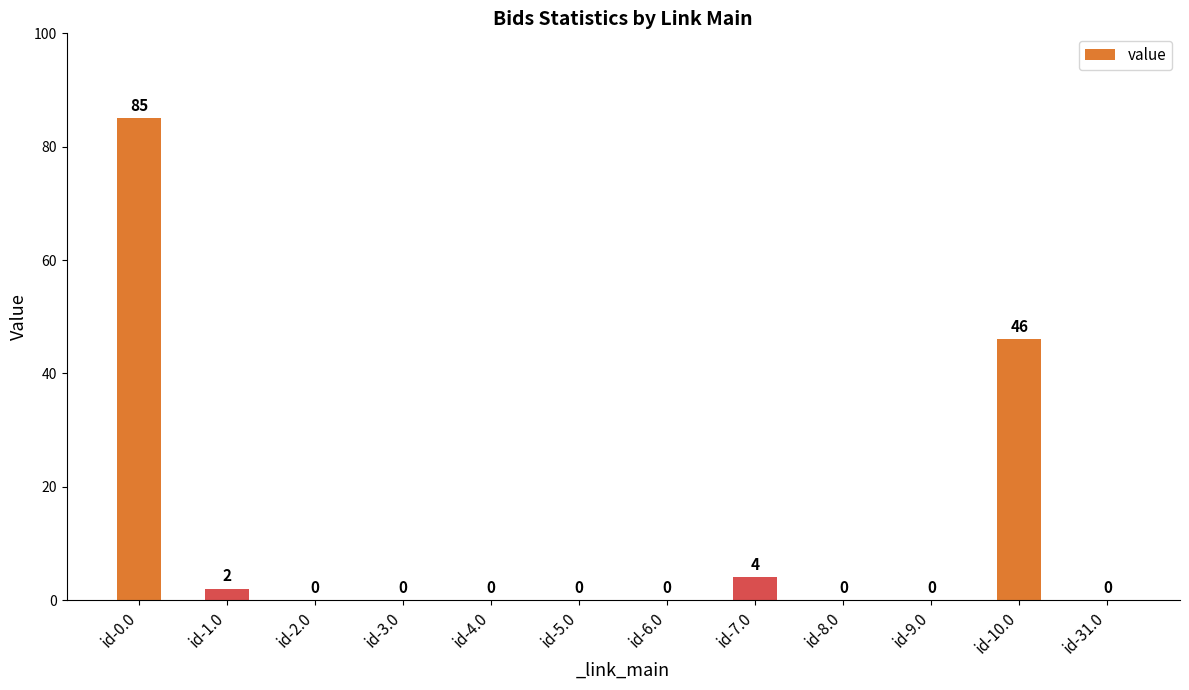

Reading left to right, extract all data points from this chart.

id-0.0=85	id-1.0=2	id-2.0=0	id-3.0=0	id-4.0=0	id-5.0=0	id-6.0=0	id-7.0=4	id-8.0=0	id-9.0=0	id-10.0=46	id-31.0=0